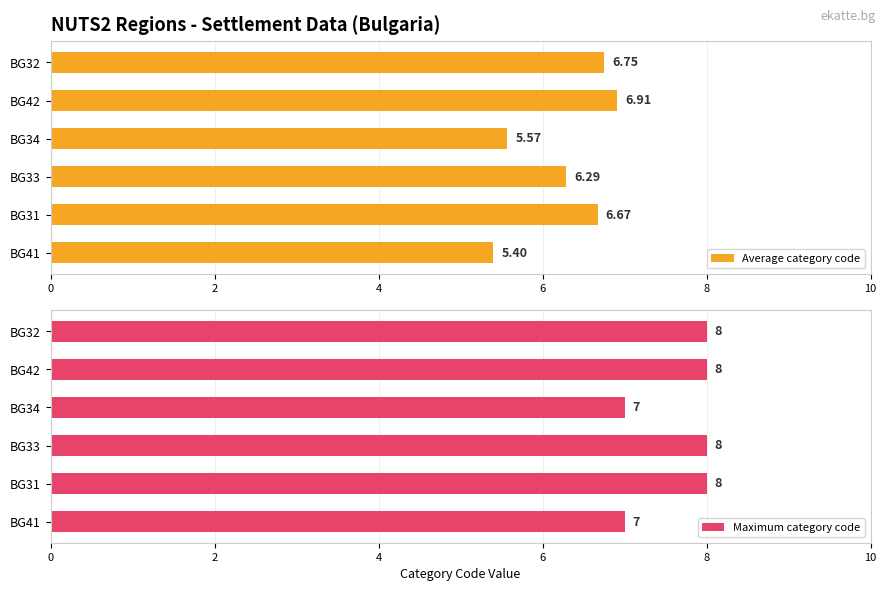

List the labels in order of Average category code value, smallest first.

BG41, BG34, BG33, BG31, BG32, BG42